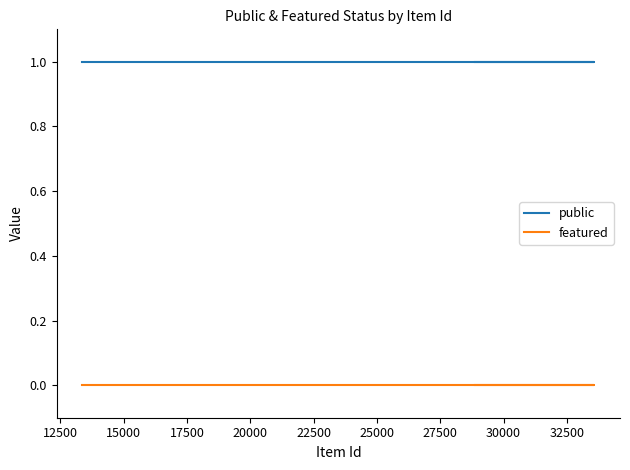

Reading left to right, transcribe all the data shown in this chart.

public: 1	1	1	1
featured: 0	0	0	0